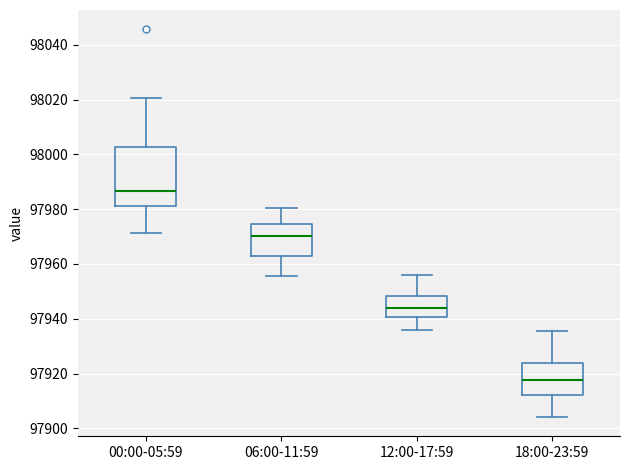

Reading left to right, transcribe this box plot: for each box, give where its median line is, the range the box spans, and where its two whiskers end, as read against the y-axis. The values are not printed on the chart, so give them approximately, as read against the axis.

00:00-05:59: median 97986, box 97982 to 98002, whiskers 97972 to 98020
06:00-11:59: median 97970, box 97962 to 97974, whiskers 97956 to 97980
12:00-17:59: median 97944, box 97940 to 97948, whiskers 97936 to 97956
18:00-23:59: median 97918, box 97912 to 97924, whiskers 97904 to 97936